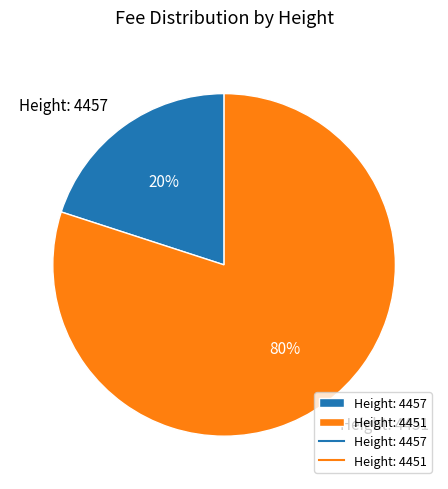

Which category has the smallest portion of the pie?

Height: 4457